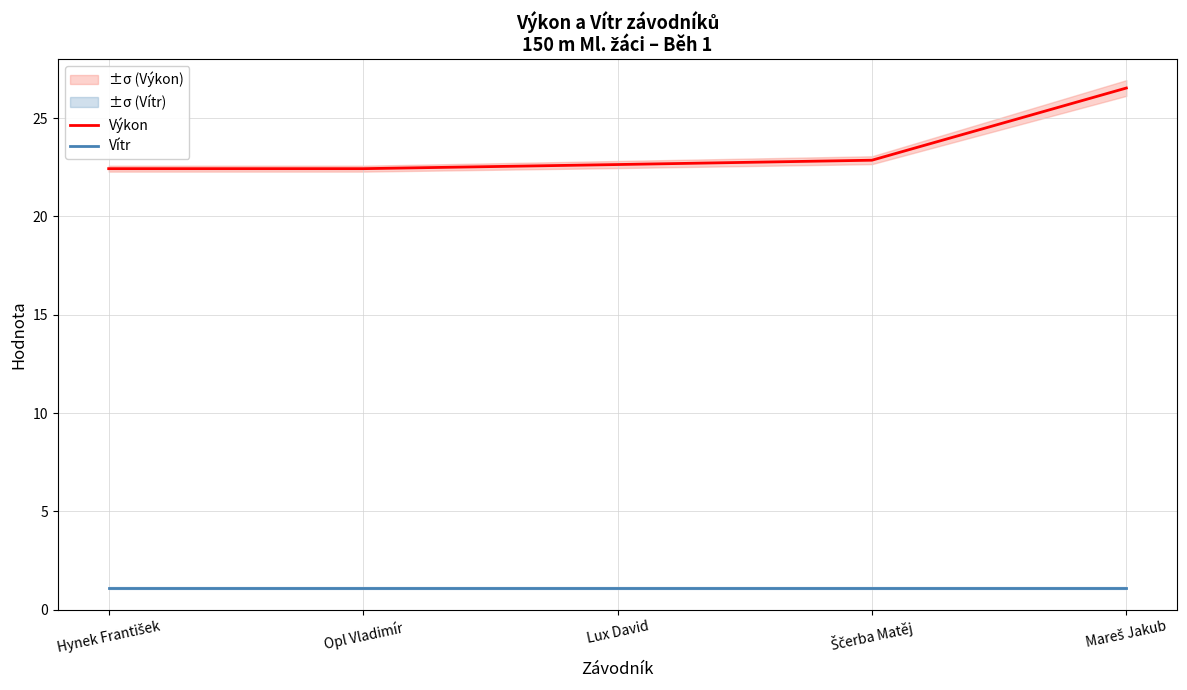

At how many categories does at least one series exceed 21?

5